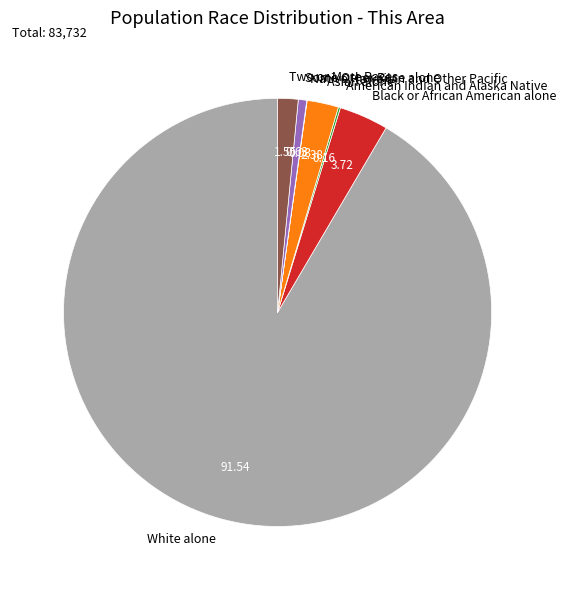

Which slice represents more than half of the pie?

White alone